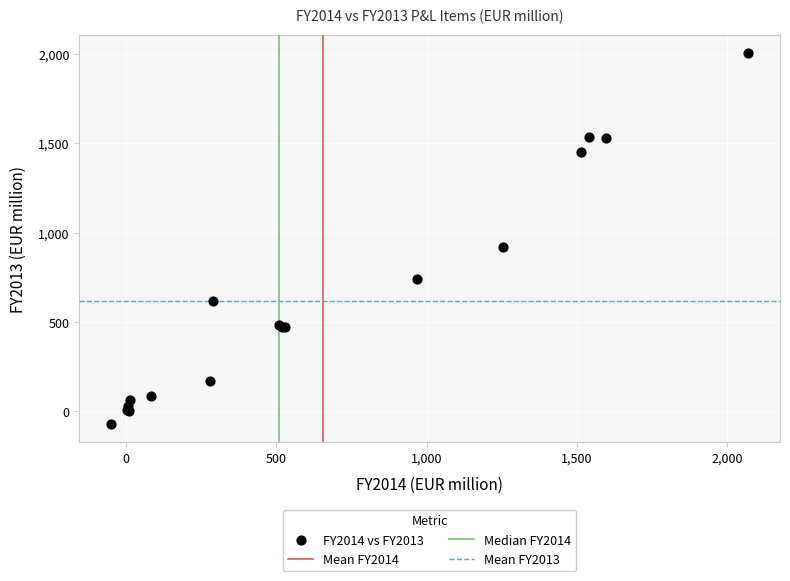

What Y value in the scatter plot is closest to 967?

917.2